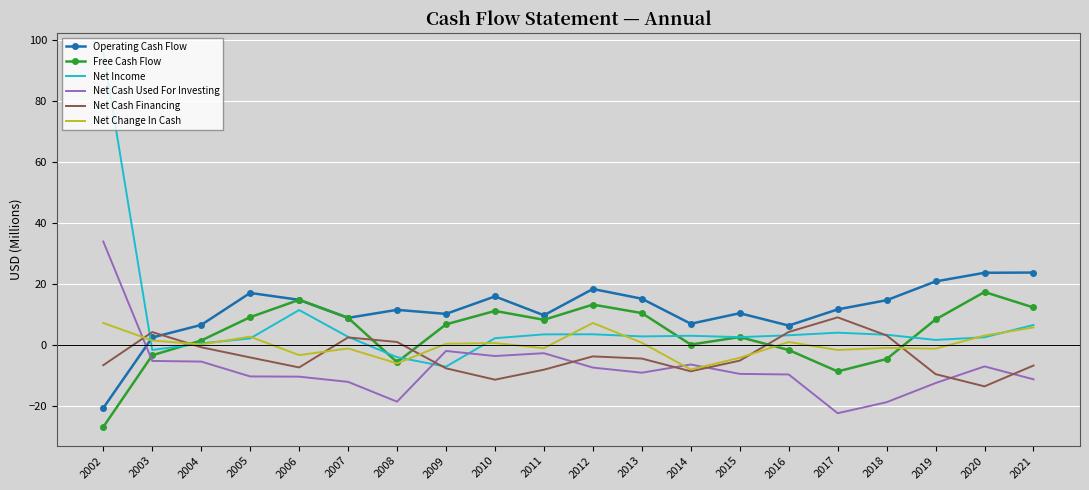

Where does the Net Cash Financing series first go above -4?

2003